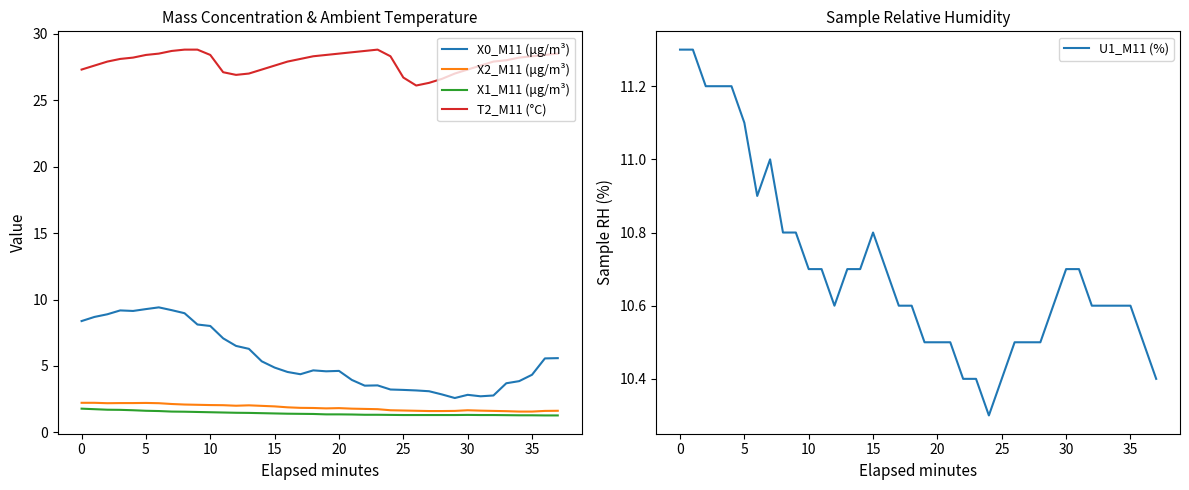

What is the value of the X1_M11 (μg/m³) point at the 33rd from the left?

1.3